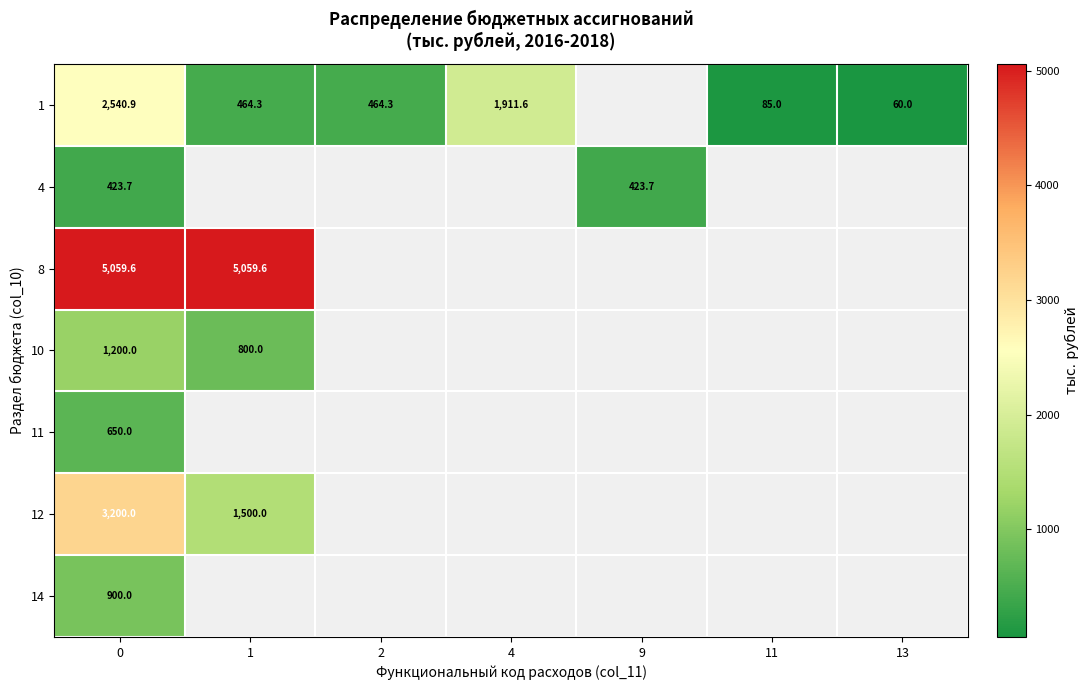

What is the sum of all 1 values?

5526.1